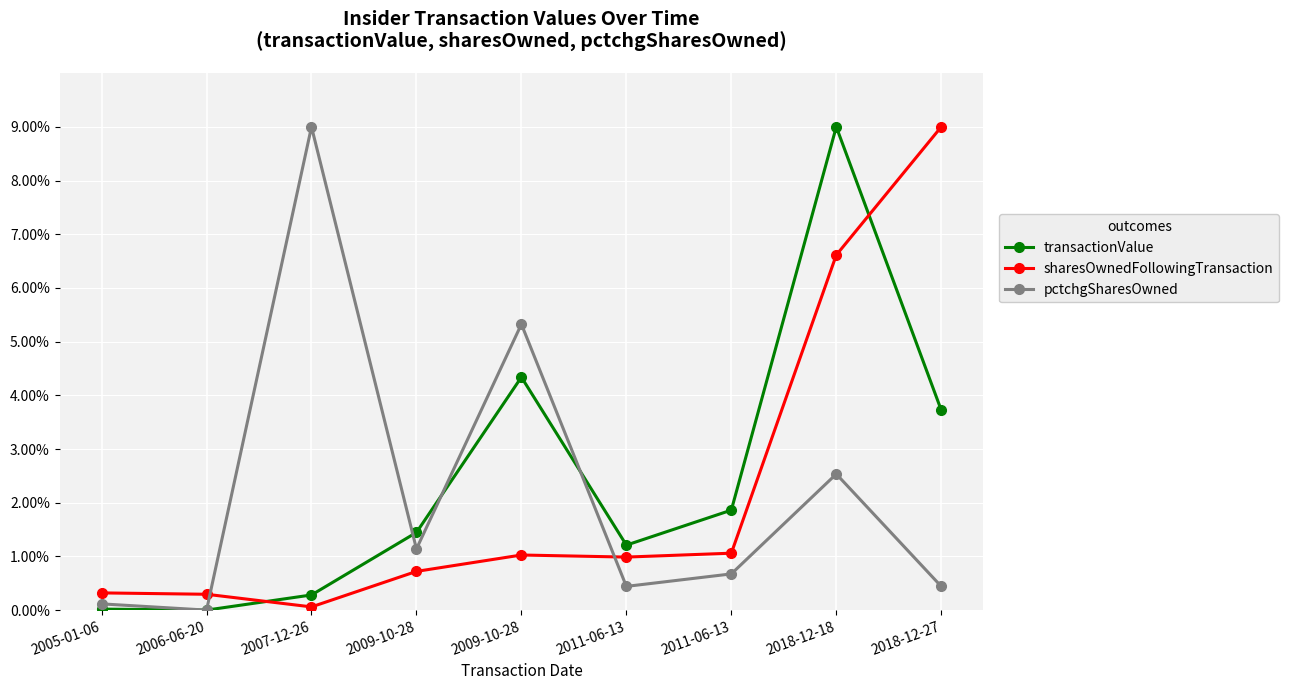

Is this an area chart (filled region under the line)?

No